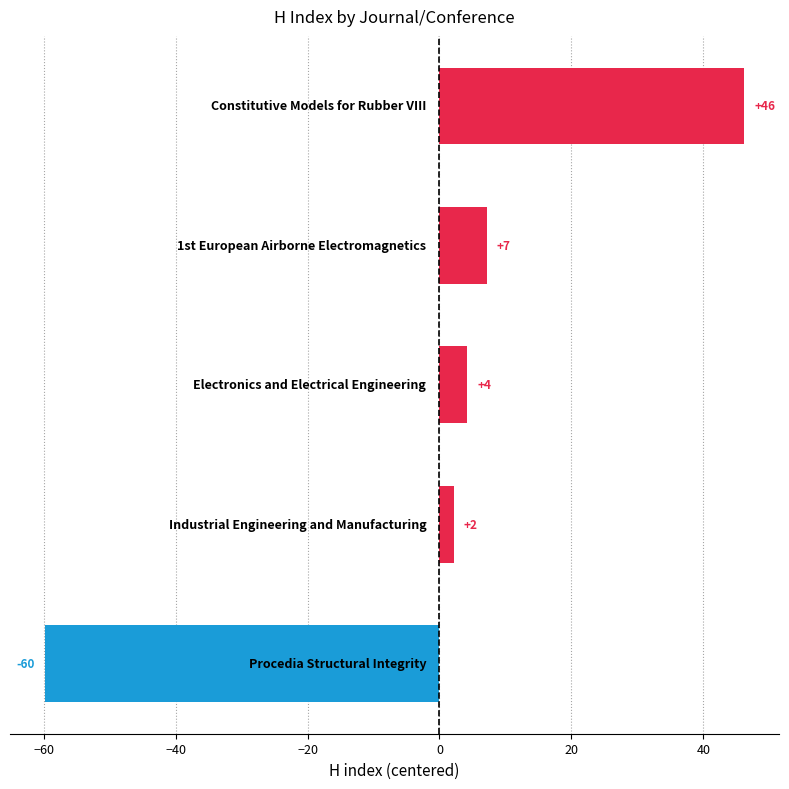

Are the bars horizontal?

Yes